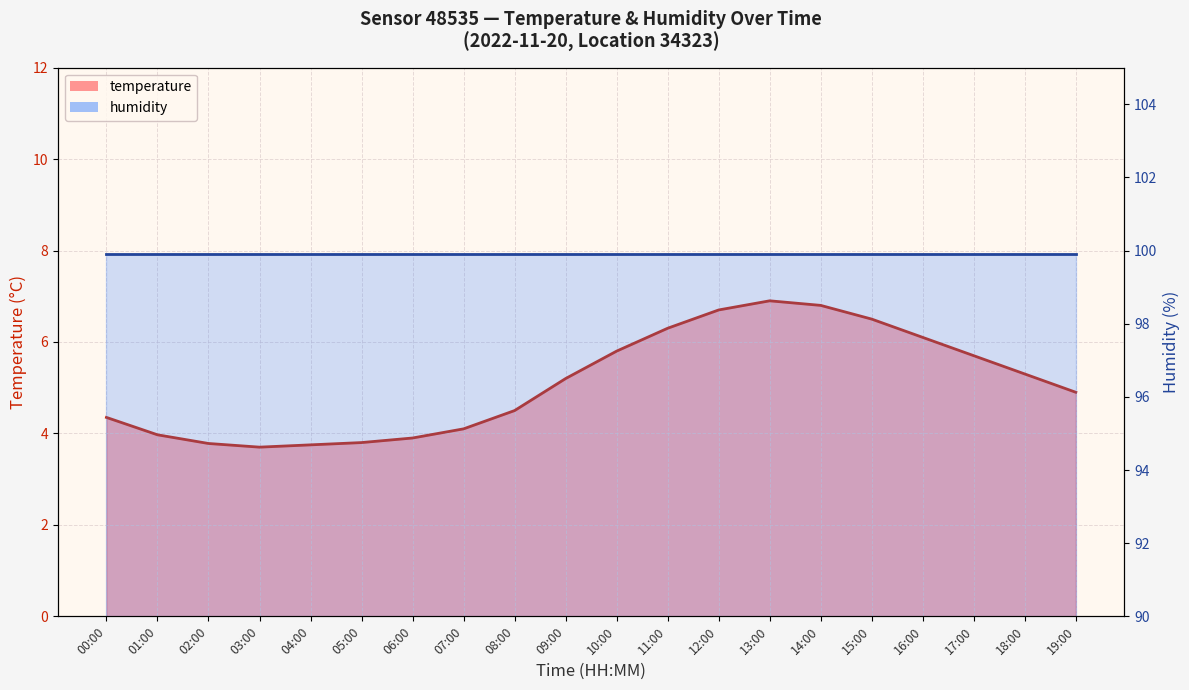

Reading left to right, transcribe all the data shown in this chart.

00:00=4.3	01:00=4.0	02:00=3.8	03:00=3.7	04:00=3.8	05:00=3.8	06:00=3.9	07:00=4.1	08:00=4.5	09:00=5.2	10:00=5.8	11:00=6.3	12:00=6.7	13:00=6.9	14:00=6.8	15:00=6.5	16:00=6.1	17:00=5.7	18:00=5.3	19:00=4.9